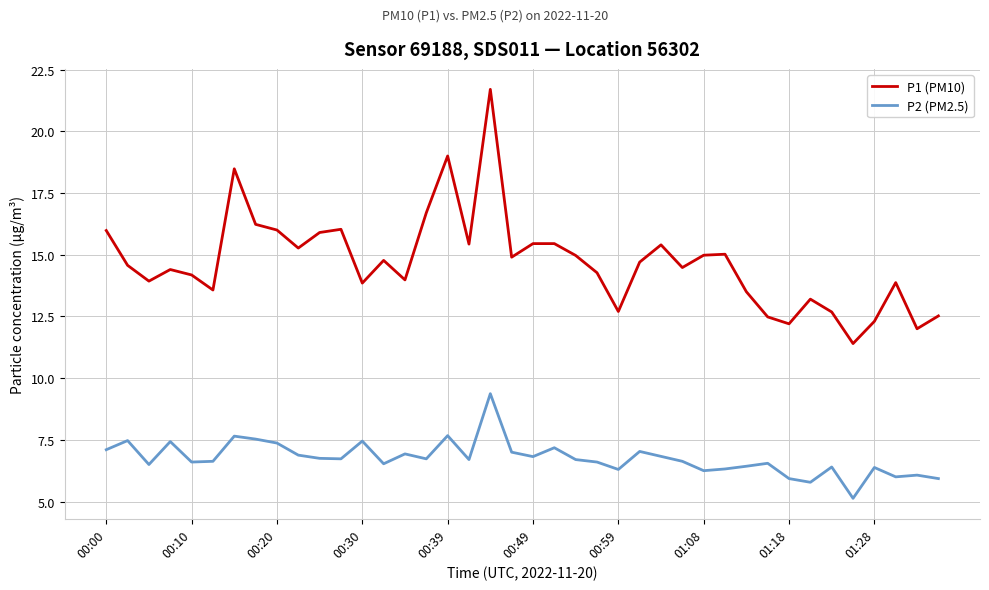

Which series has the largest range (max minus min)?

P1 (PM10)